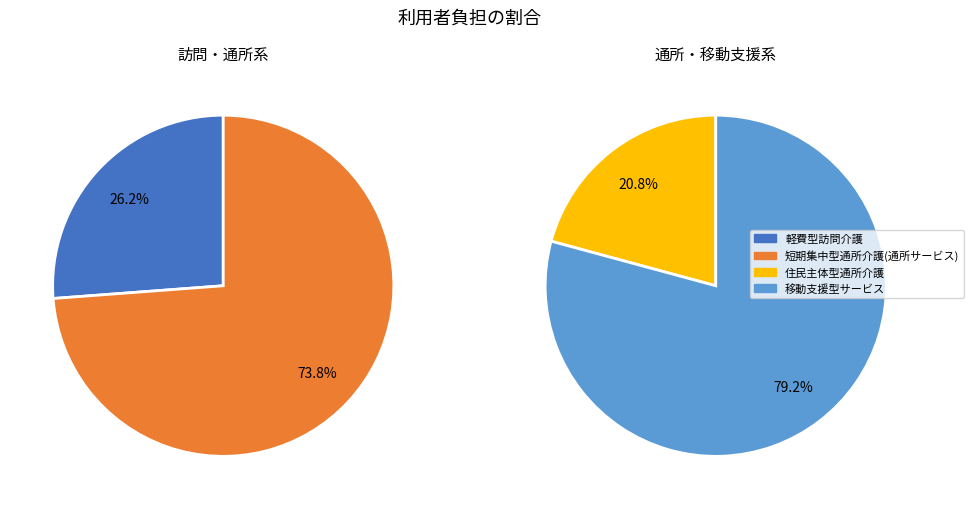

Combined, do 短期集中型通所介護(通所サービス) and 移動支援型サービス account for over 50%?

Yes